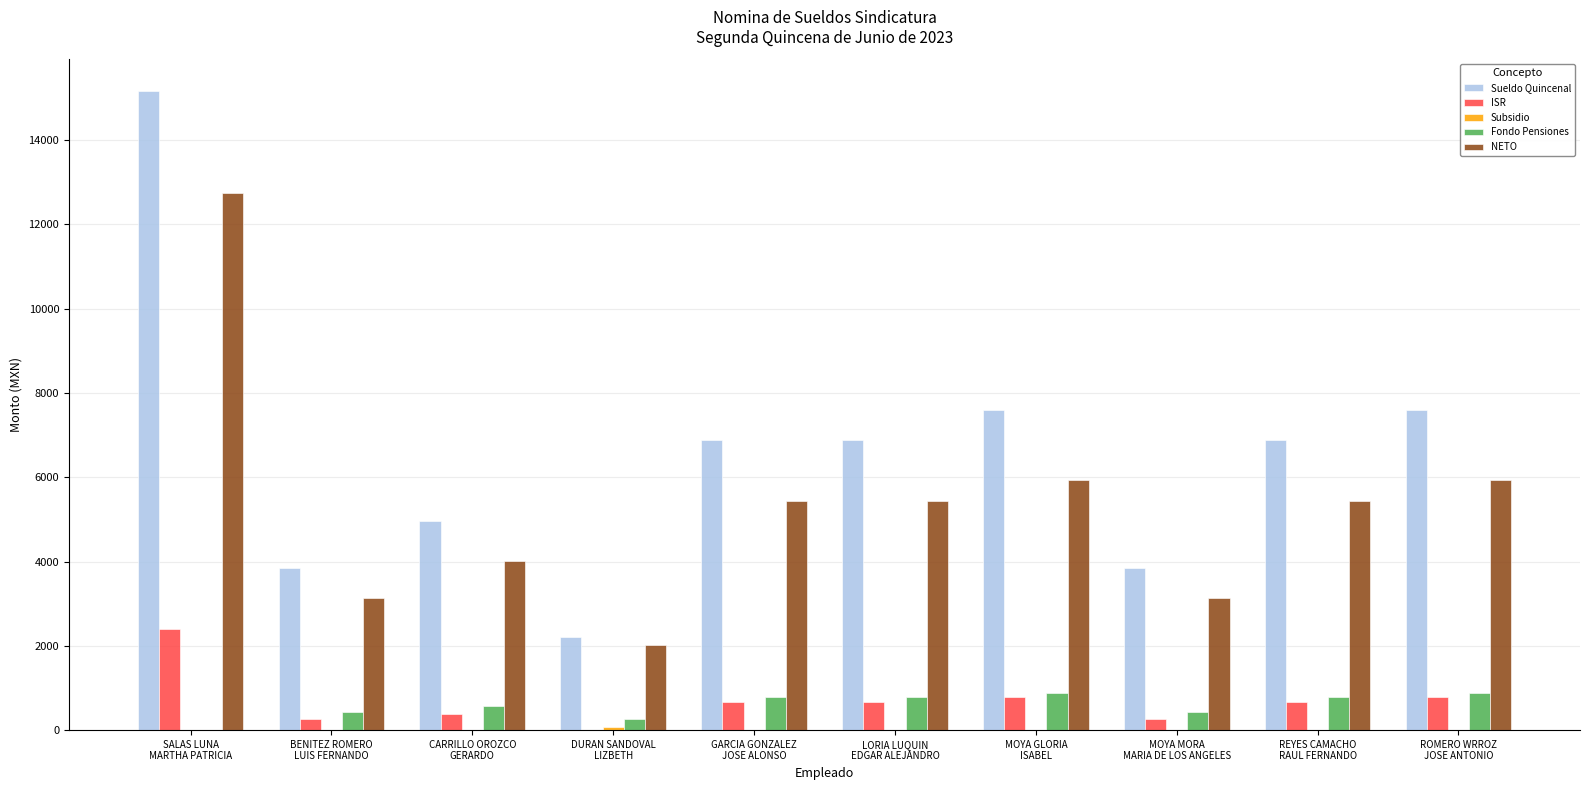

What is the total value across all series at LORIA LUQUIN
EDGAR ALEJANDRO?

13762.5